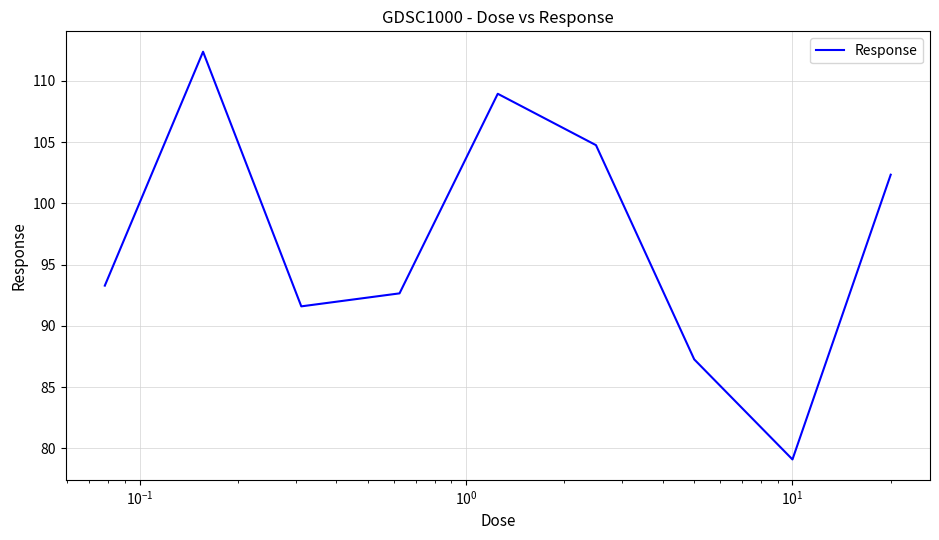

What is the difference between the maximum and minimum values?

33.3